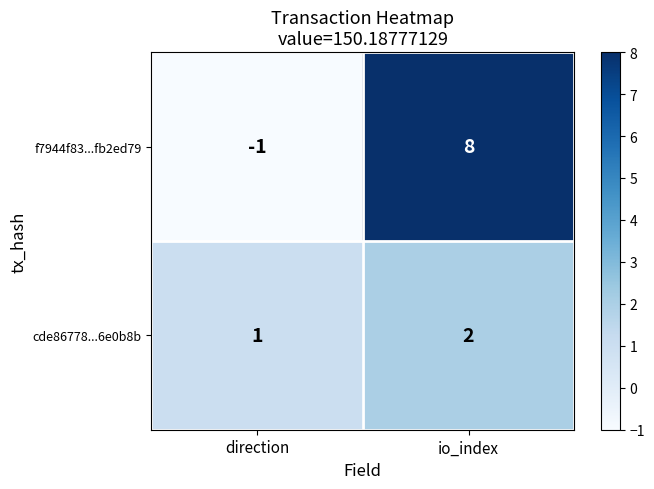

Is it true that f7944f83...fb2ed79 equals 12 at io_index?

False